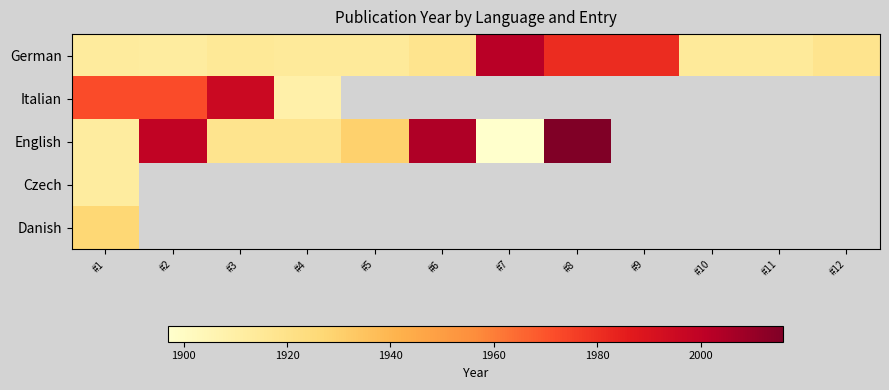

What is the difference between the highest and lowest values at #6?

86.0